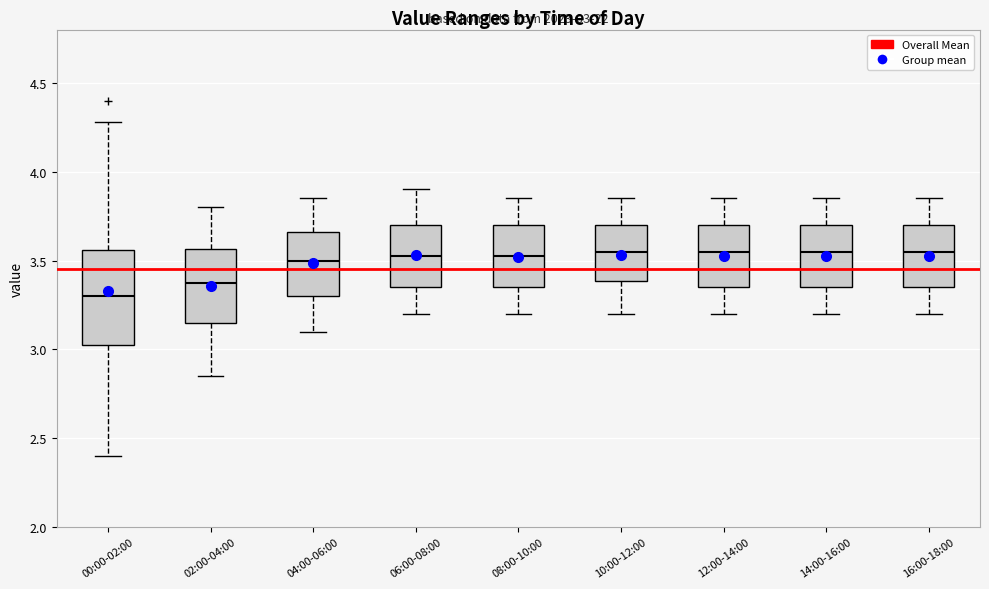

Comparing the boxes themselves (not the whiskers), which one is the tallest?

00:00-02:00